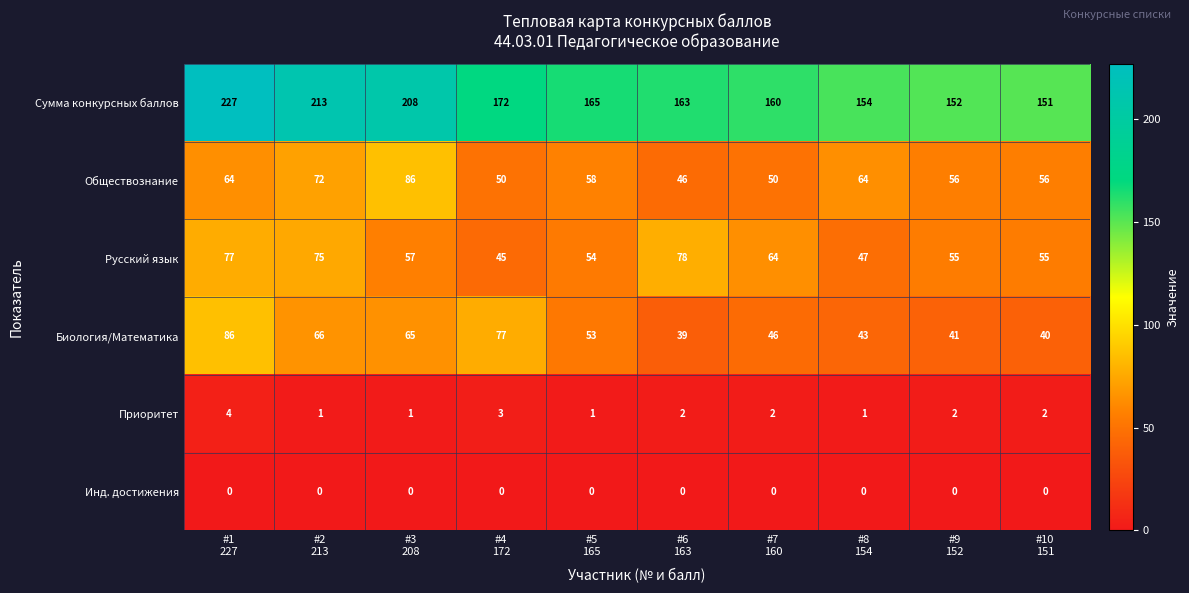

What is the difference between the maximum and minimum values in the Обществознание series?

40